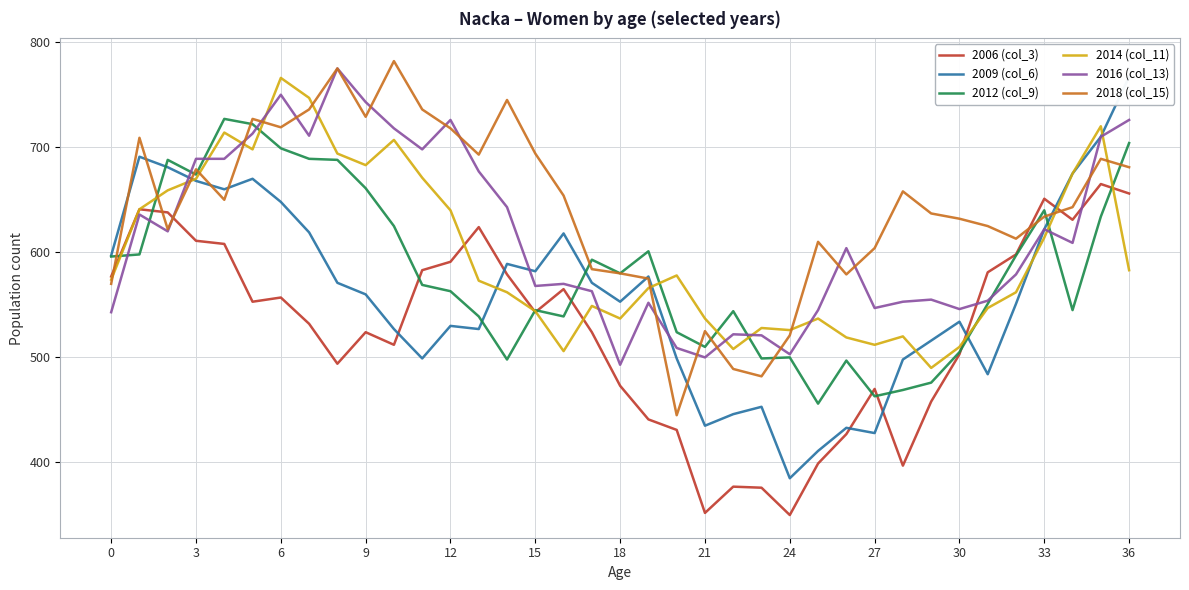

Which series has the largest total across all categories?

2018 (col_15)